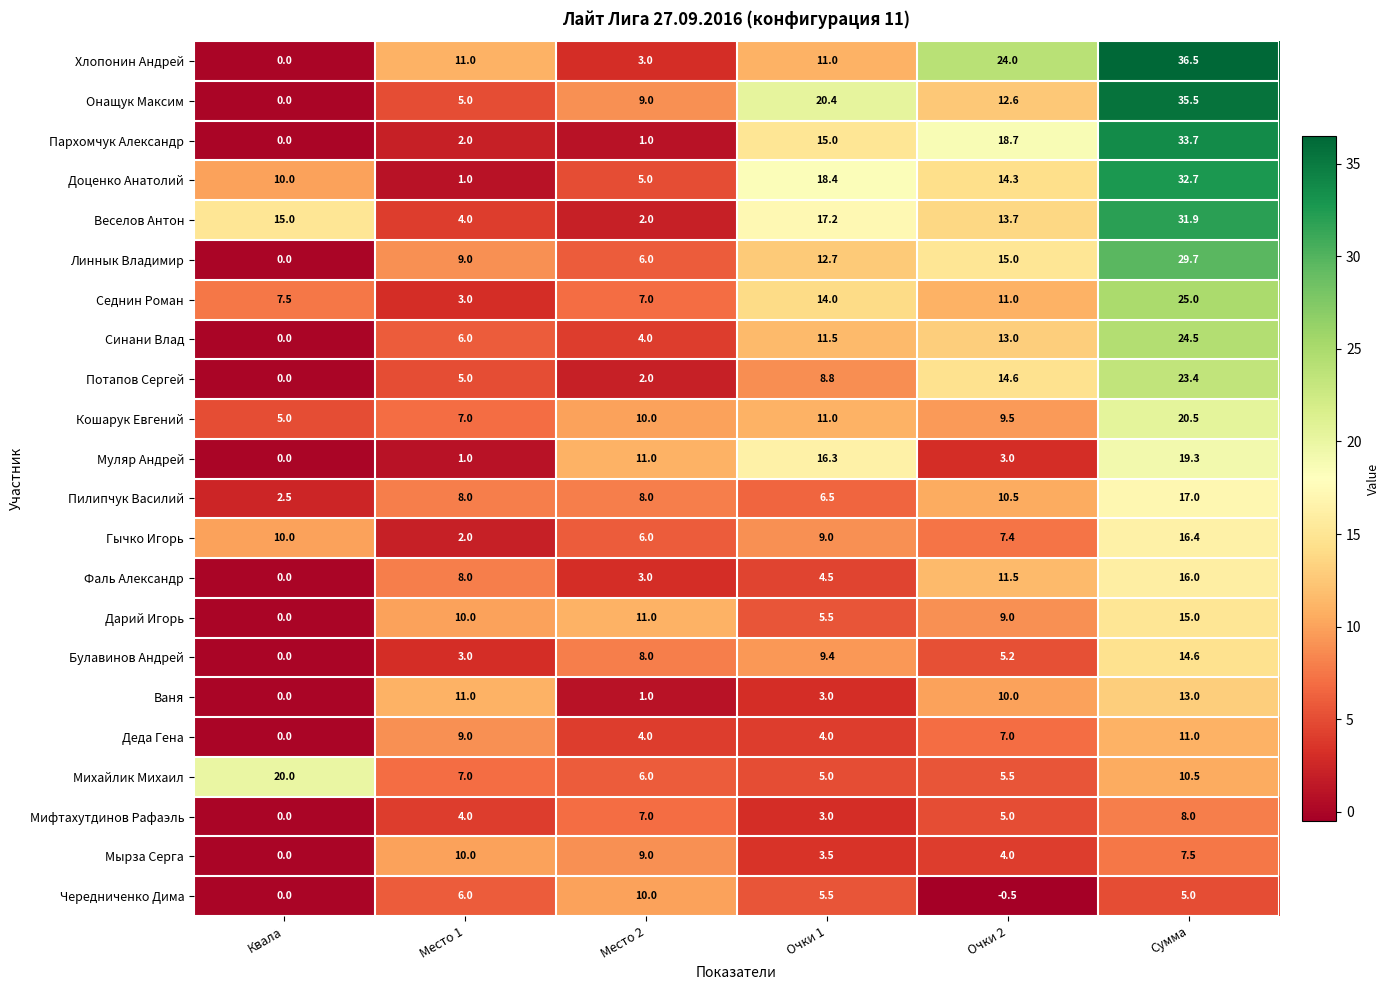

What value does the Потапов Сергей series have at Сумма?

23.4